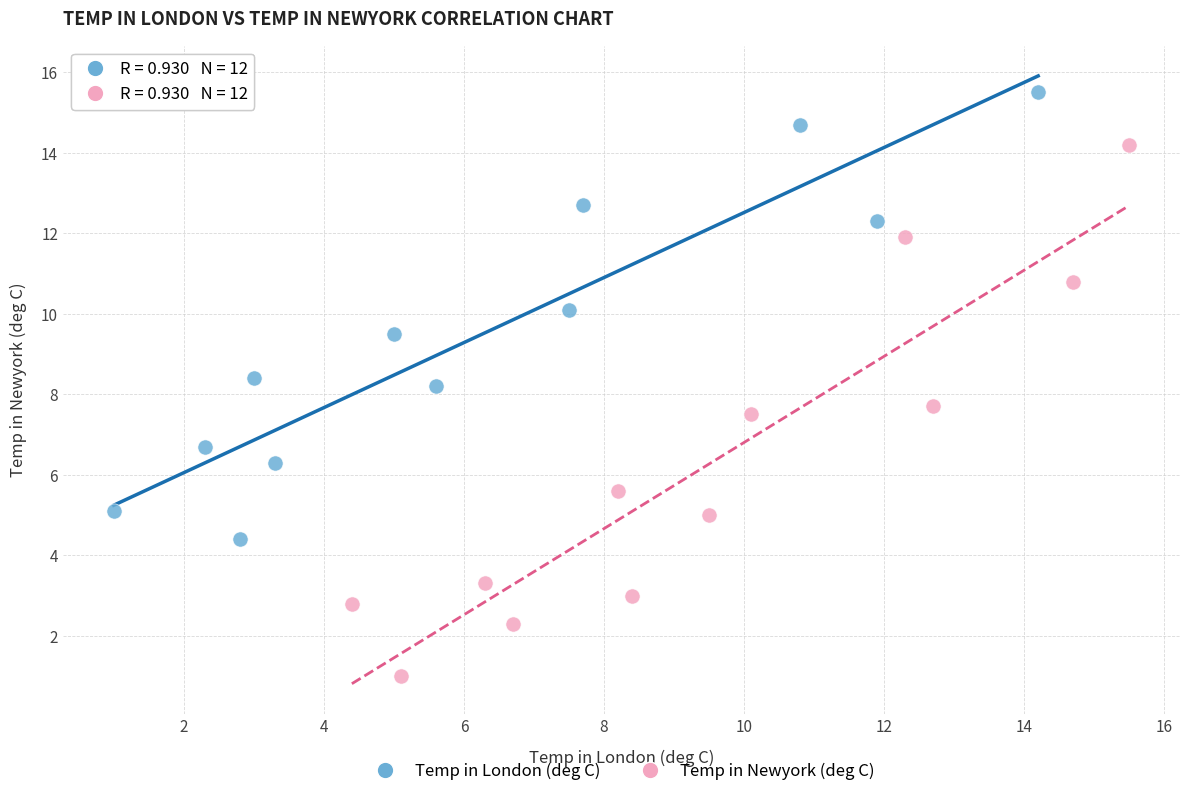

Which series has the widest spread of Y values?

Temp in Newyork (deg C)